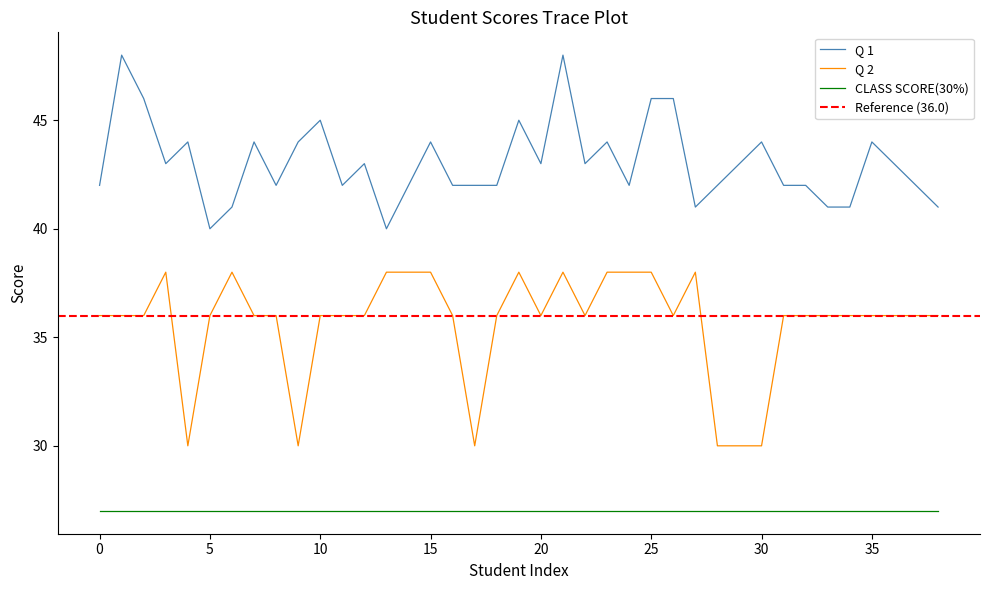

What is the approximate value of Q 1 at 27?

41